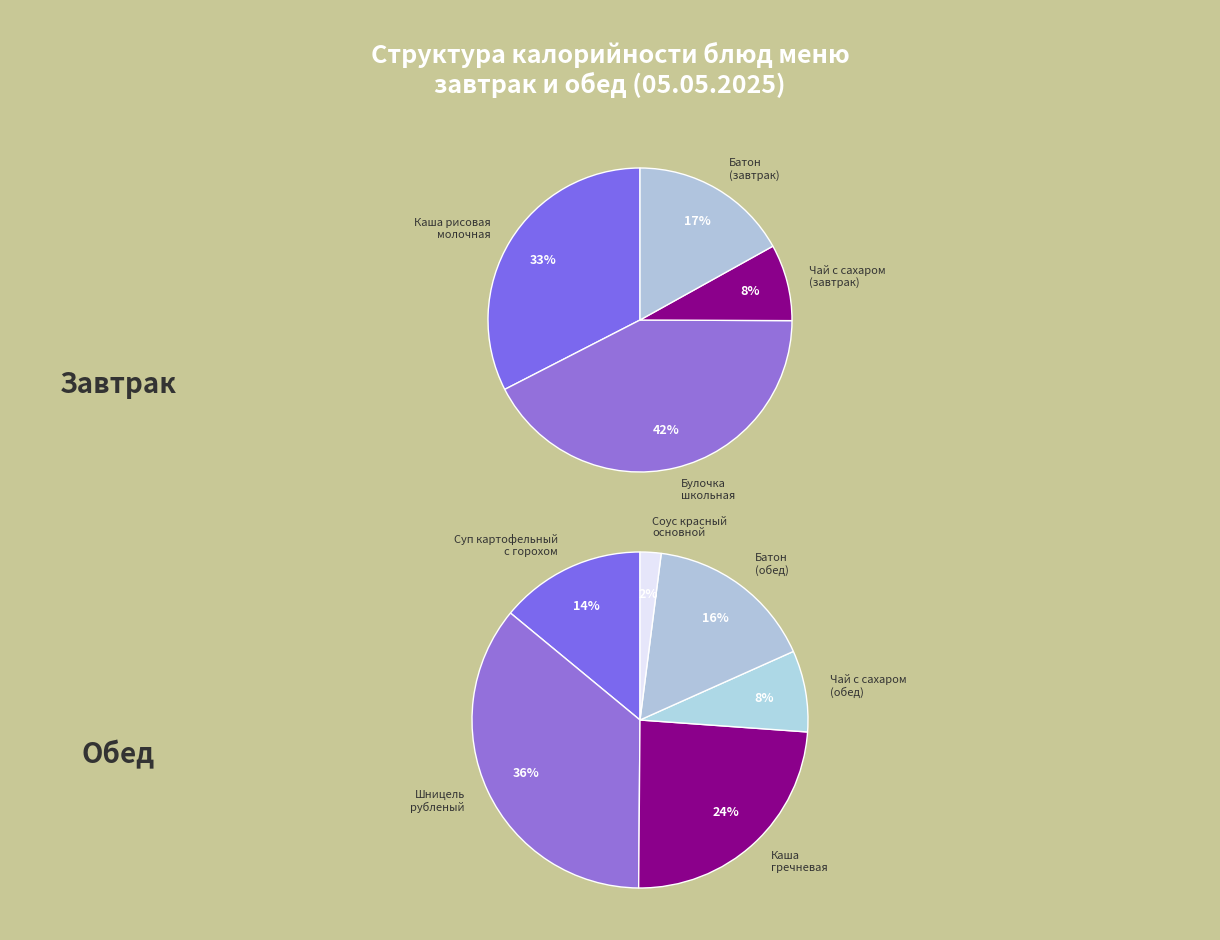

Rank the categories by value from highest to lowest.

Булочка школьная, Шницель рубленый, Каша рисовая молочная, Каша гречневая, Батон (завтрак), Батон (обед), Суп картофельный с горохом, Чай с сахаром (завтрак), Чай с сахаром (обед), Соус красный основной